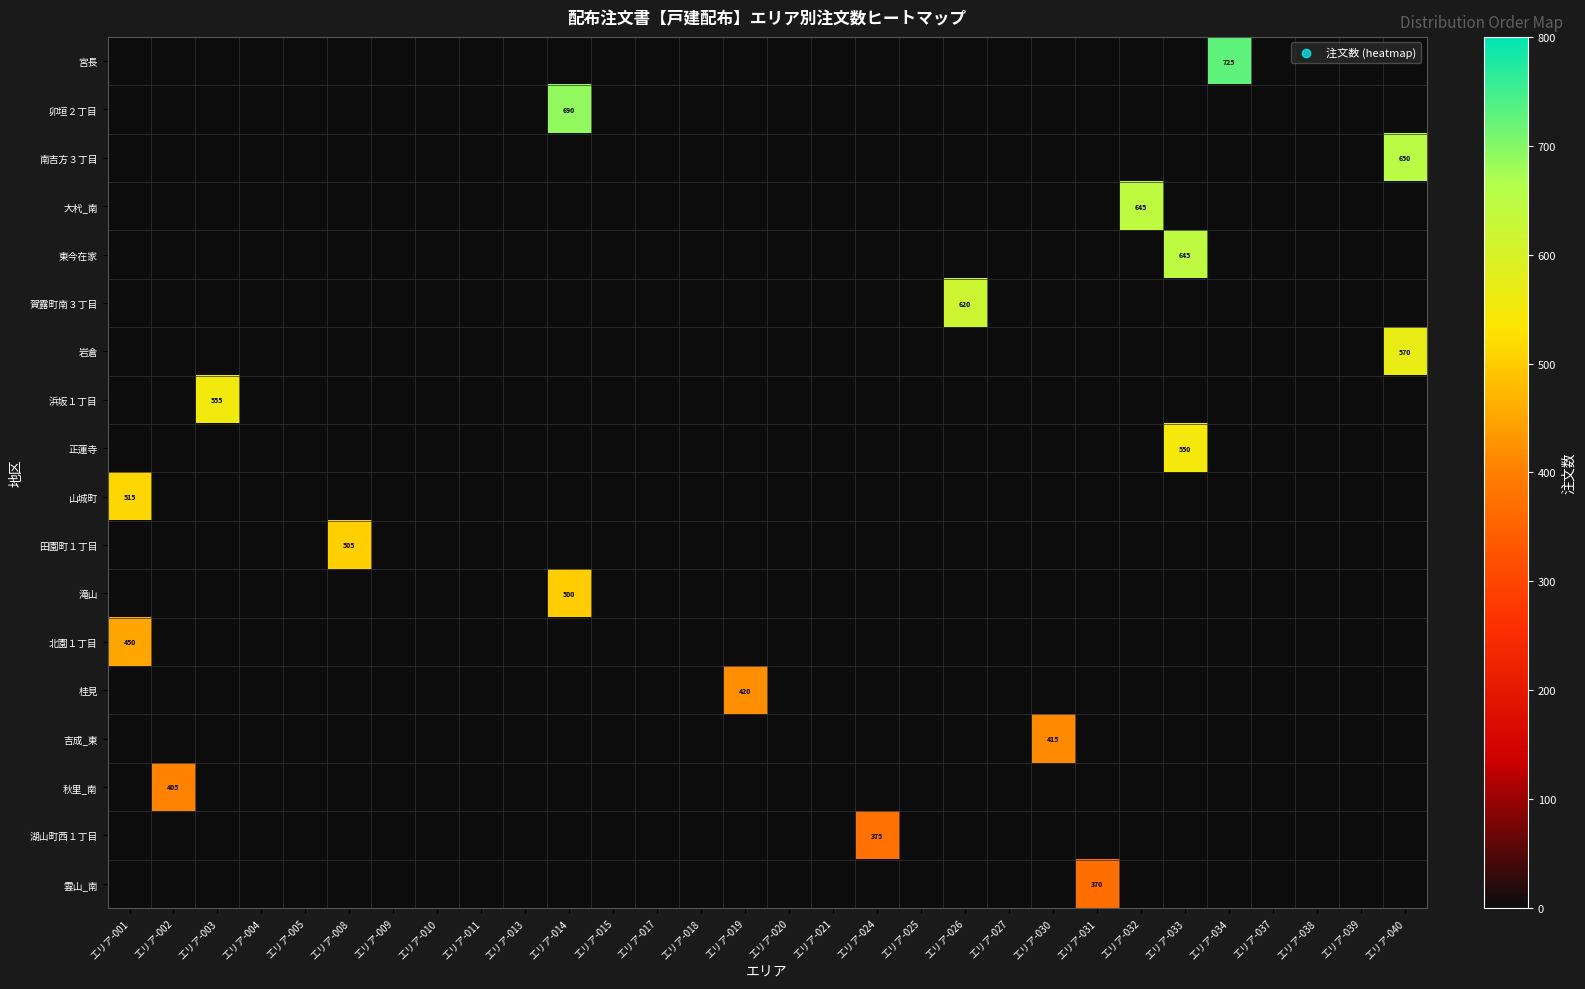

How many values in 田園町１丁目 are above zero?

1